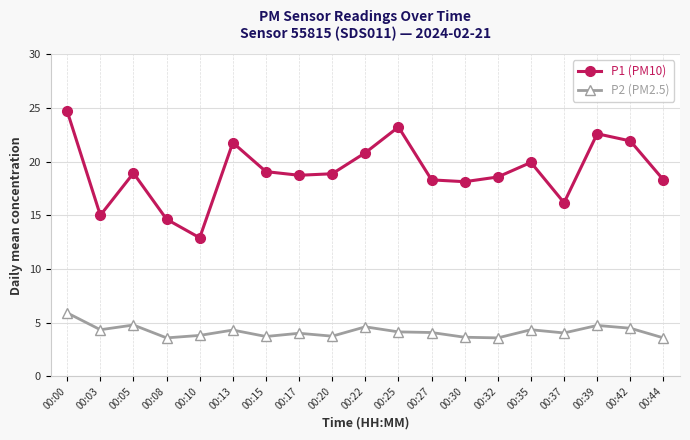

Rank the series by their average value, from highest to lowest.

P1 (PM10), P2 (PM2.5)